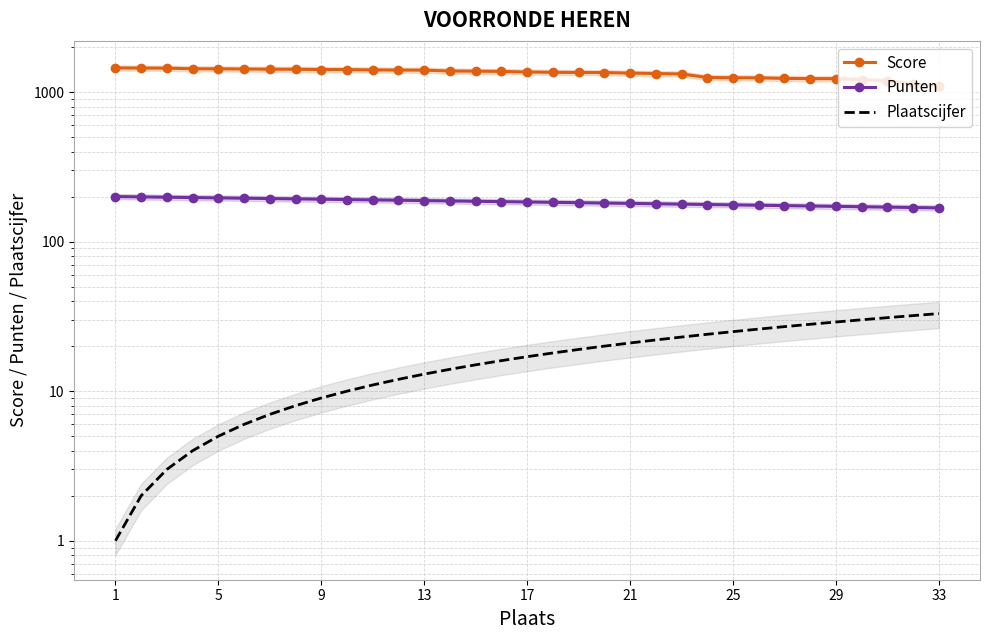

Where does the Plaatscijfer series first go above 17?

17